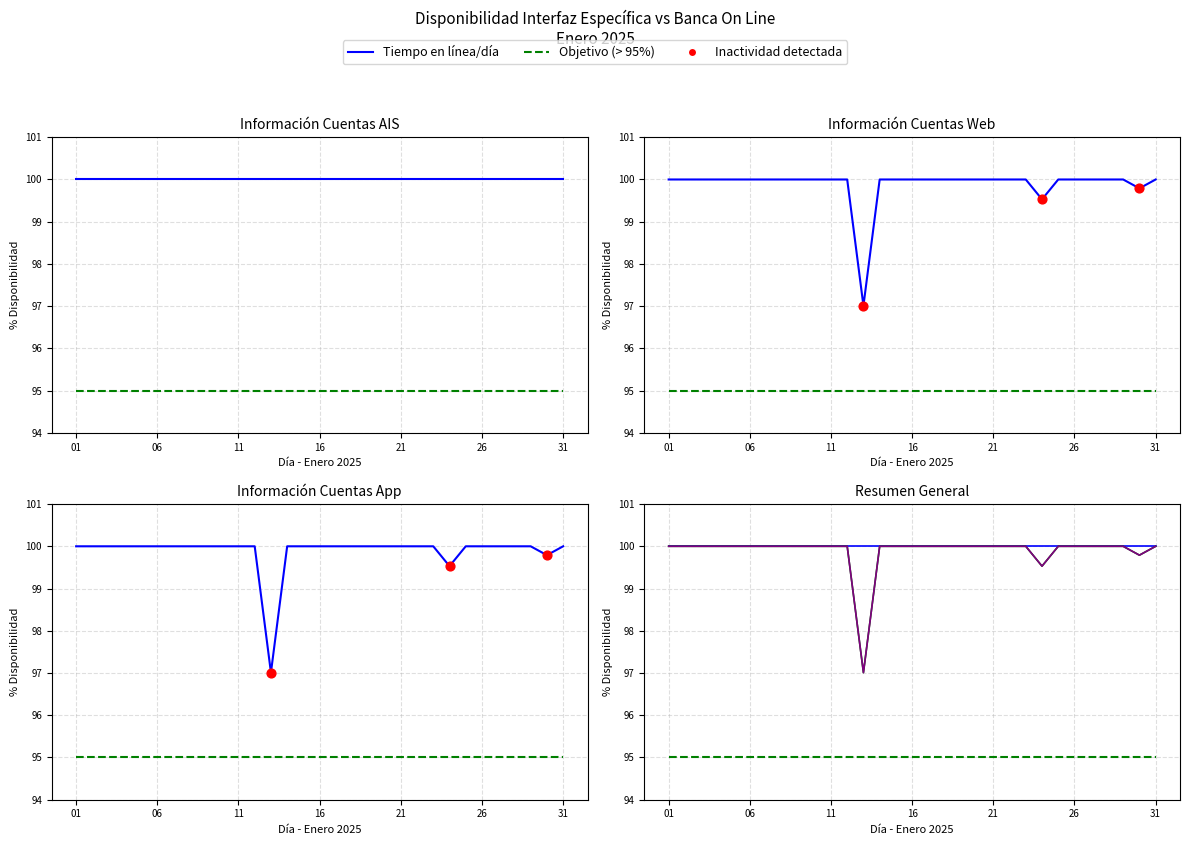

What is the total value across all series at 31?

200.0